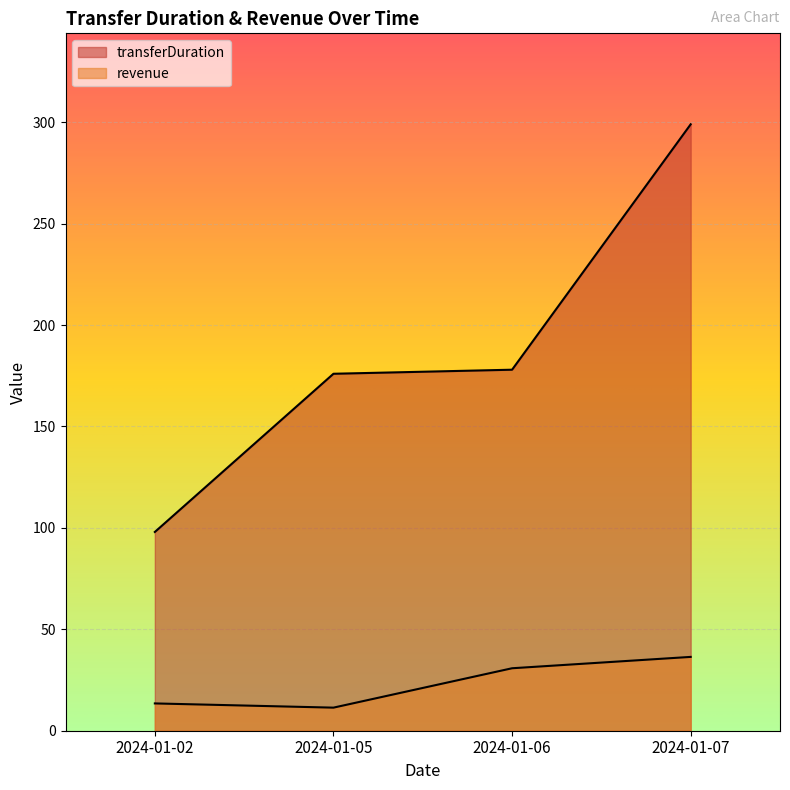

How many lines are shown in the chart?

2